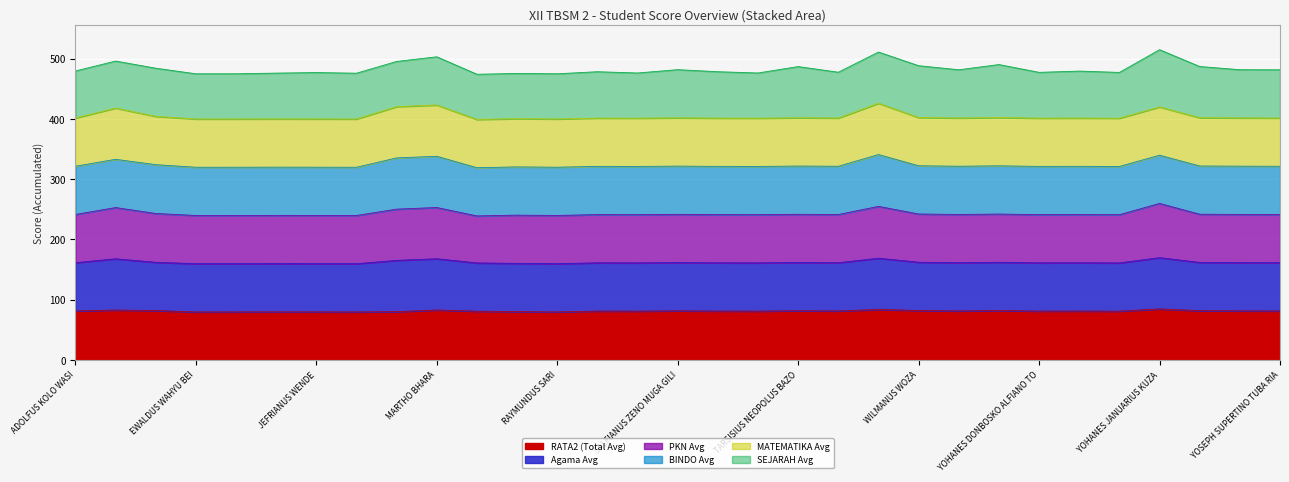

True or false: RATA2 (Total Avg) has a value of 38.1 at JEFRIANUS WENDE.

False